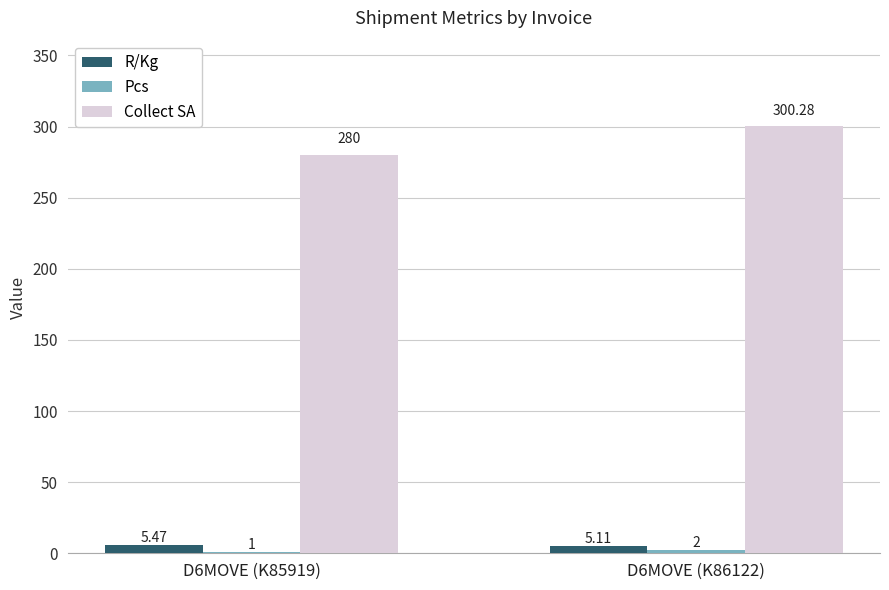

Are the bars grouped side by side (vs. stacked)?

Yes